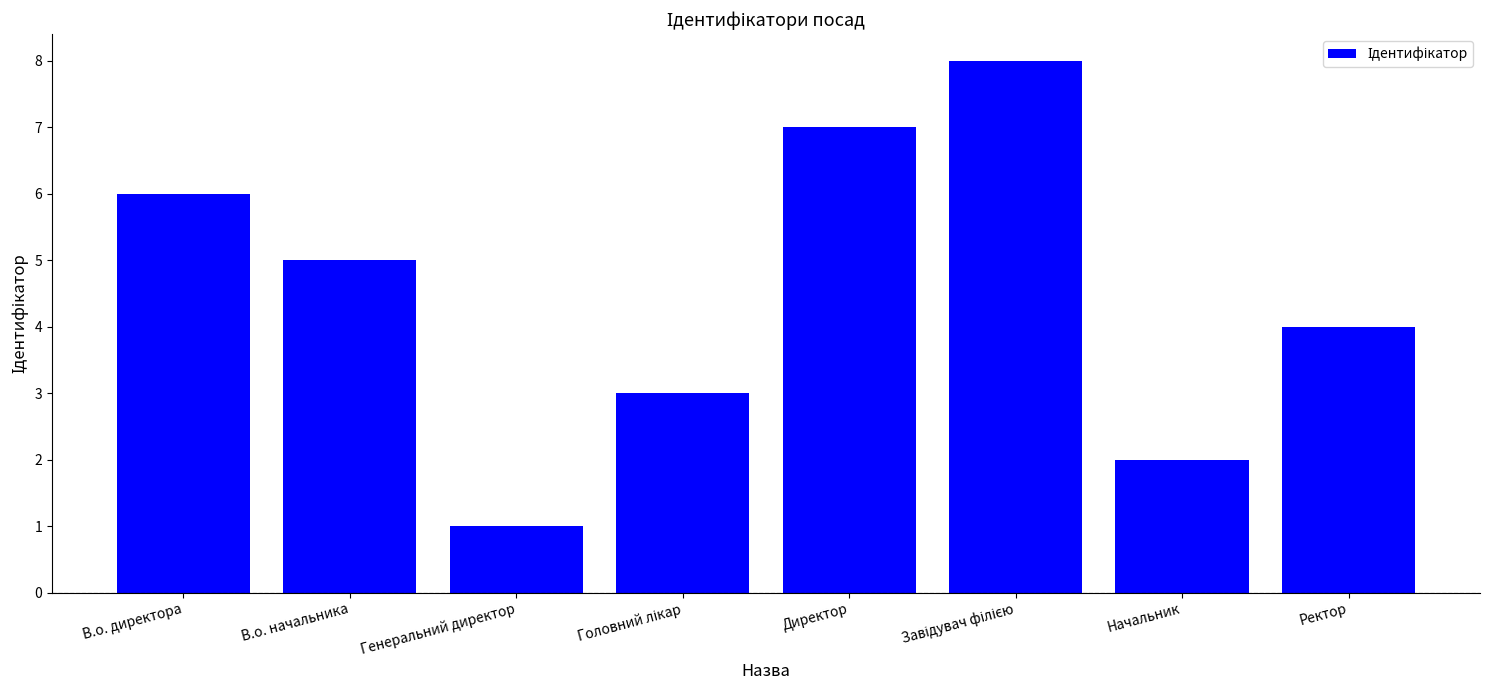

Are the bars horizontal?

No